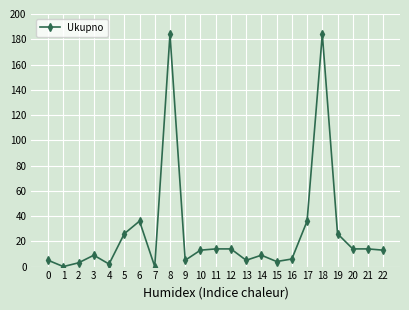

The chart shows a value of 26 at 19. True or false?

True